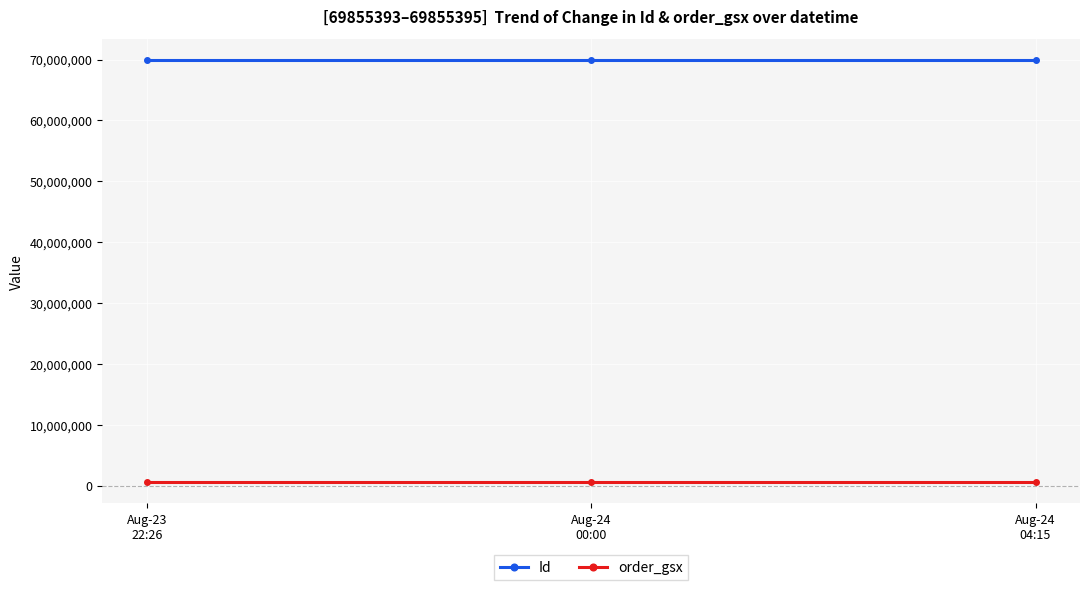

List the series in order of their peak value, highest first.

Id, order_gsx